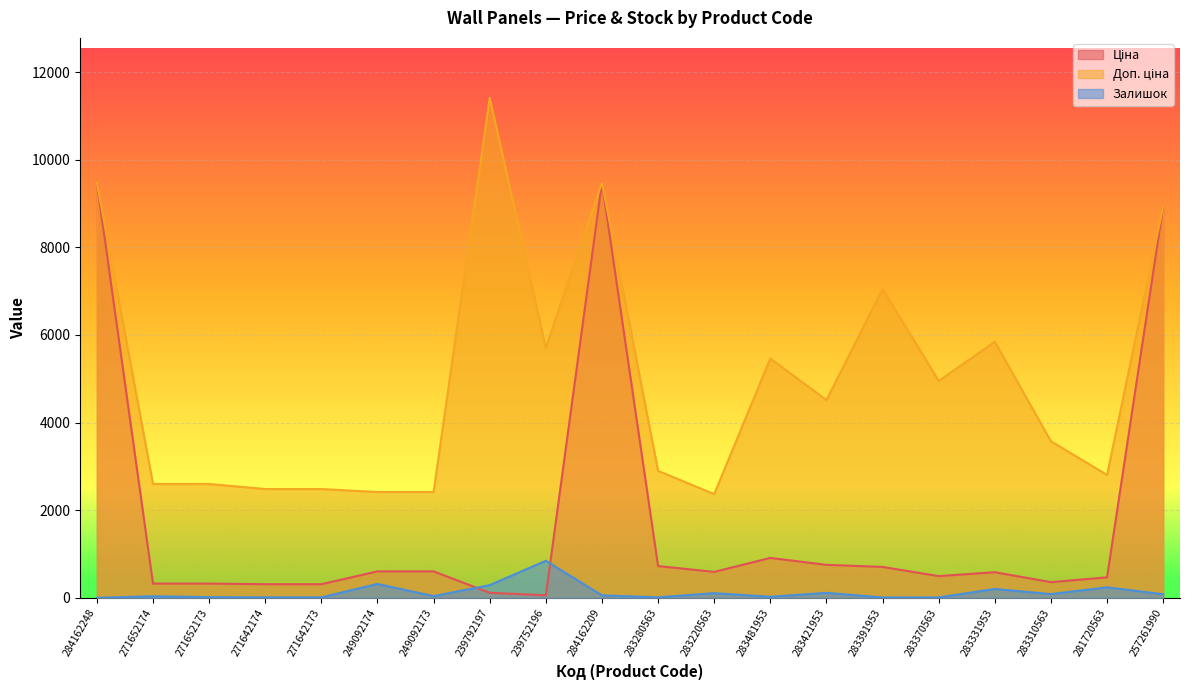

True or false: Залишок has a value of 11.0 at 283280563.

True